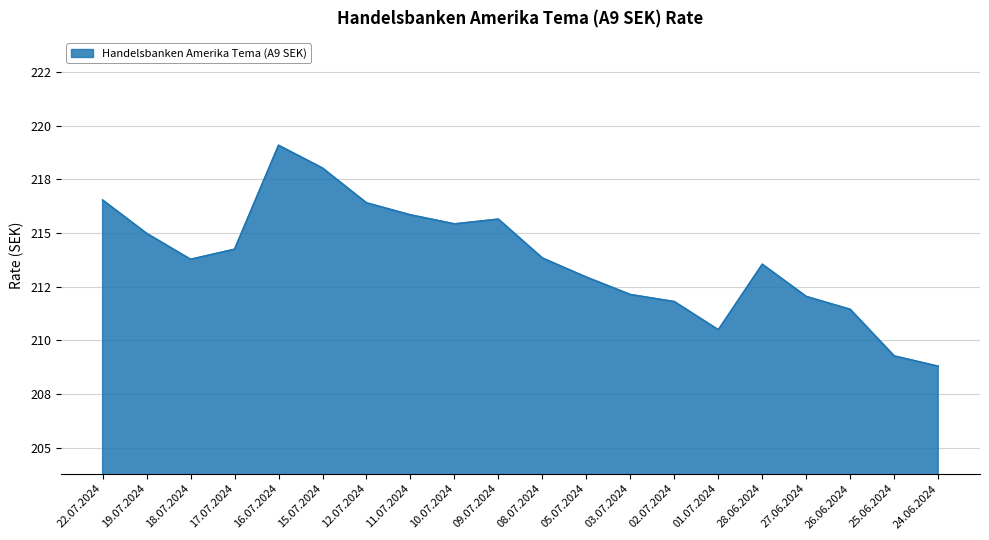

Does the chart display data point markers on the line(s)?

No